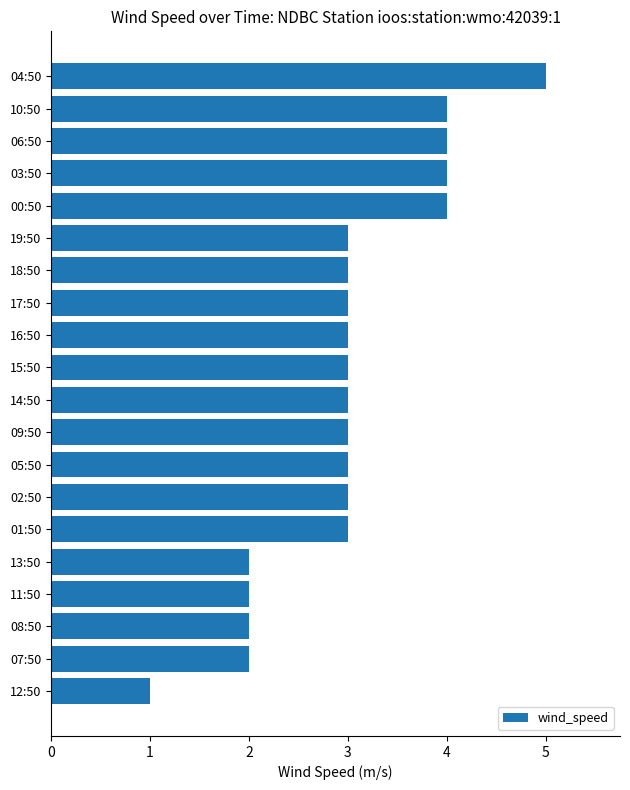

Count the number of categories in the chart.

20